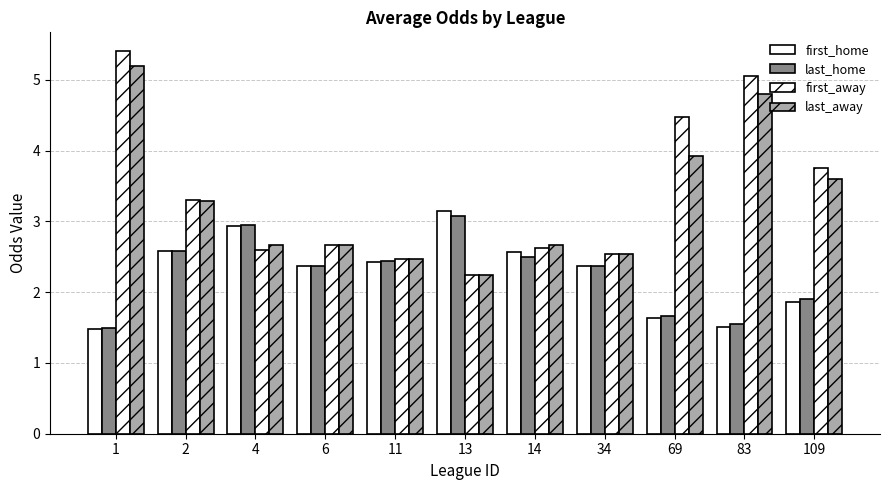

True or false: first_away has a value of 0.7 at 4.

False